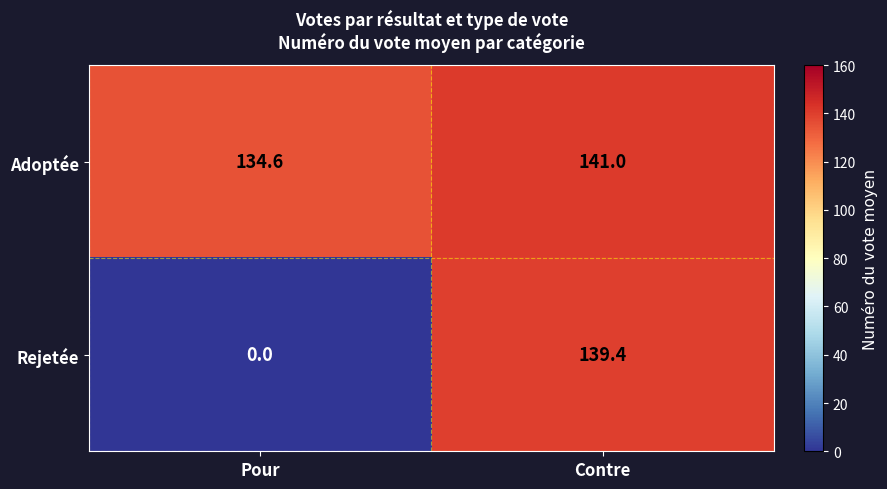

Which label corresponds to the smallest value in the chart?

Pour